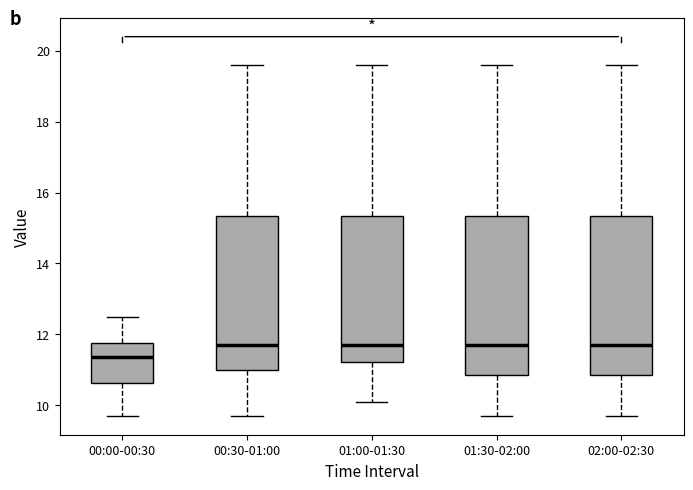

Reading left to right, transcribe this box plot: for each box, give where its median line is, the range the box spans, and where its two whiskers end, as read against the y-axis. The values are not printed on the chart, so give them approximately, as read against the axis.

00:00-00:30: median 11.4, box 10.6 to 11.8, whiskers 9.8 to 12.6
00:30-01:00: median 11.8, box 11.0 to 15.4, whiskers 9.8 to 19.6
01:00-01:30: median 11.8, box 11.2 to 15.4, whiskers 10.2 to 19.6
01:30-02:00: median 11.8, box 10.8 to 15.4, whiskers 9.8 to 19.6
02:00-02:30: median 11.8, box 10.8 to 15.4, whiskers 9.8 to 19.6